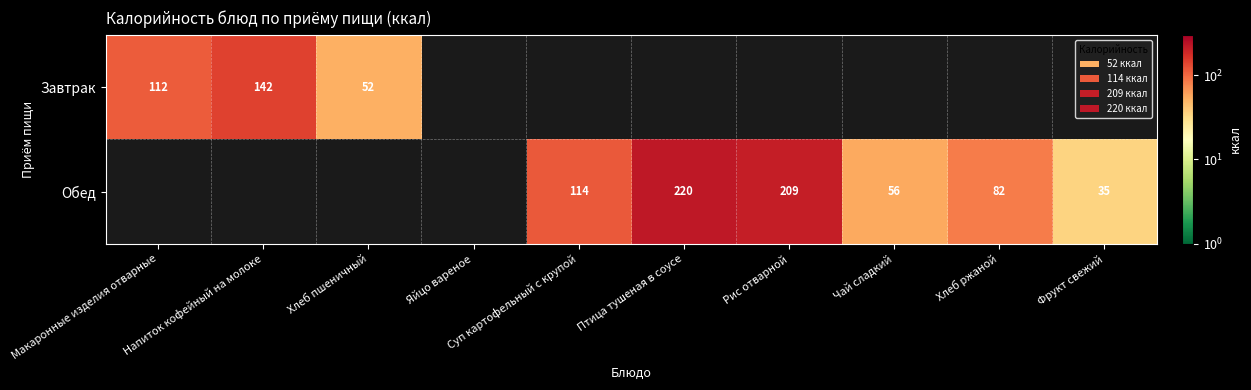

How many data points does each series have?

10